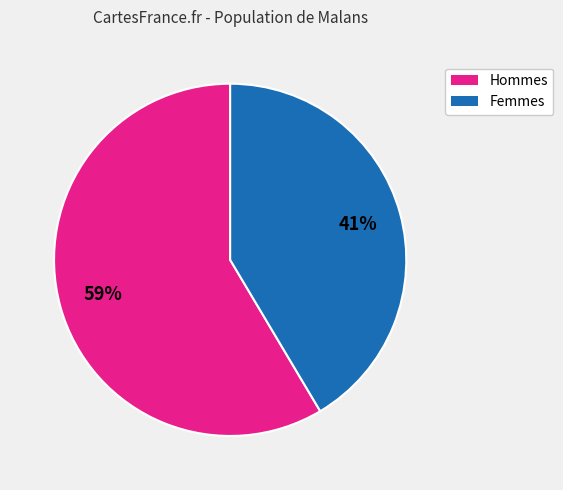

To the nearest percent, what is the average slice percentage?

50%